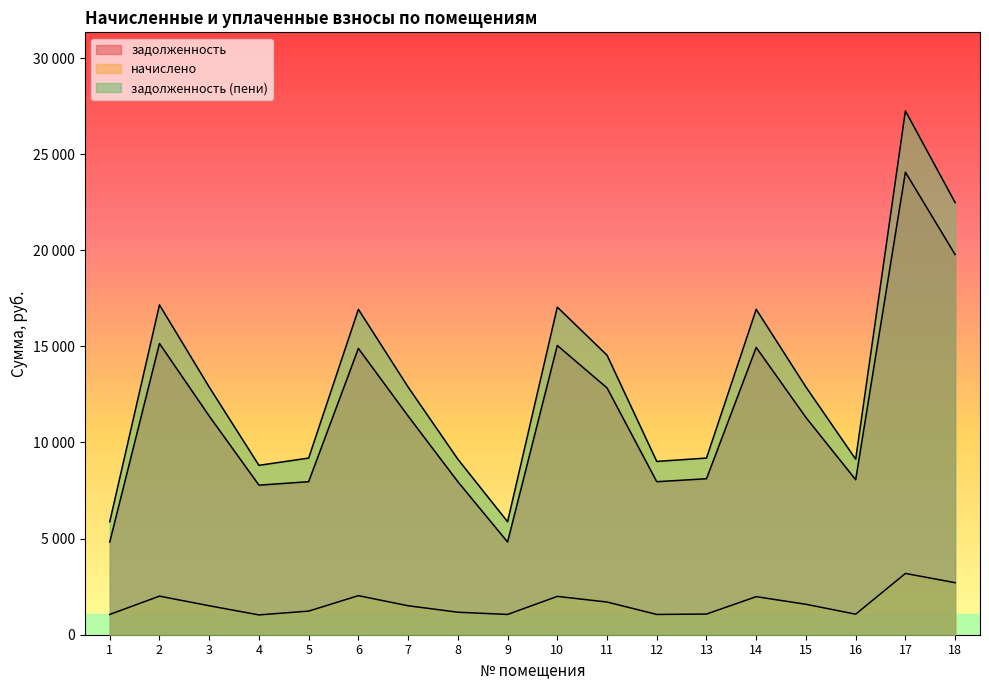

Reading right to left, what are all the values shown in this chart?

задолженность: 19773.6	24062.2	8063.5	11299.2	14945.8	8114.9	7960.8	12840.0	15048.5	4823.1	7960.8	11376.2	14894.4	7960.8	7781.0	11376.2	15151.2	4823.1
начислено: 2706.8	3187.7	1068.2	1584.1	1979.9	1075.0	1054.6	1701.0	1993.6	1054.6	1171.0	1507.1	2031.3	1229.1	1030.8	1507.1	2007.2	1054.6
задолженность (пени): 22480.4	27249.8	9131.8	12883.3	16925.7	9189.9	9015.4	14541.0	17042.0	5877.7	9131.8	12883.3	16925.7	9189.9	8811.8	12883.3	17158.4	5877.7